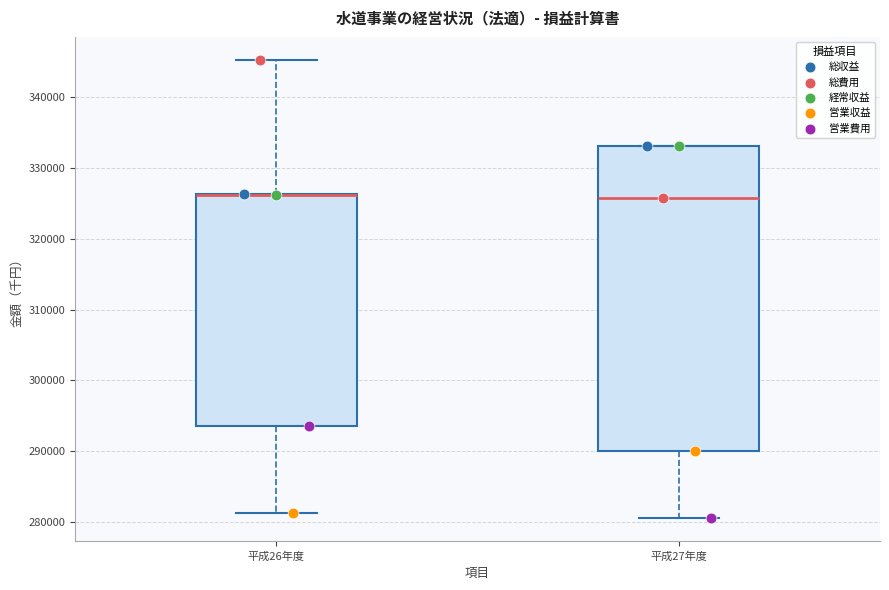

Reading left to right, read every box against the y-axis: the position of its median line, the range the box covers, and the ends of its whiskers. The values are not printed on the chart, so give them approximately, as read against the axis.

平成26年度: median 326000 (drawn on the box's upper edge), box 293000 to 326000, whiskers 281000 to 345000
平成27年度: median 326000, box 290000 to 333000, whiskers 281000 to 333000